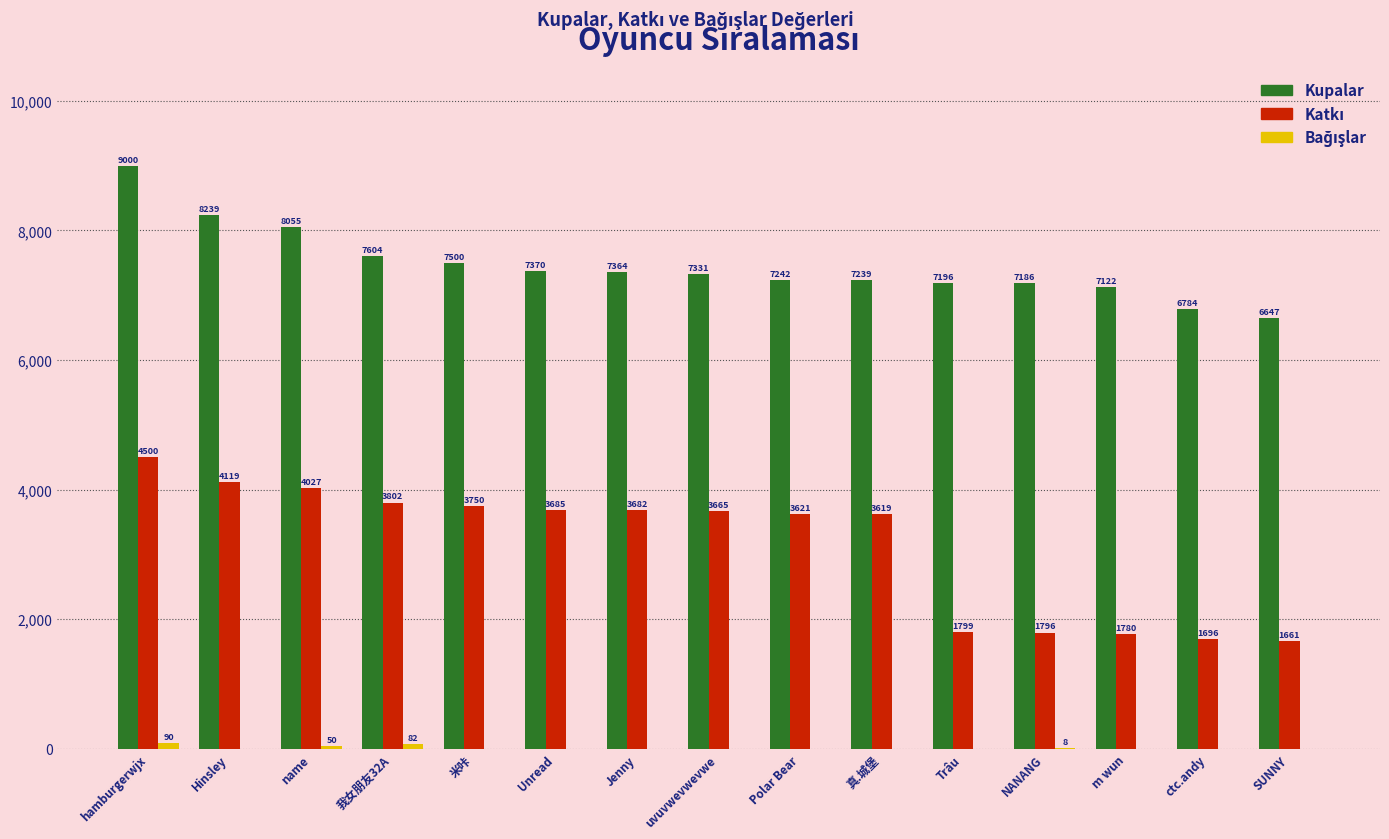

Which series changed the most between name and uvuvwevwevwe?

Kupalar